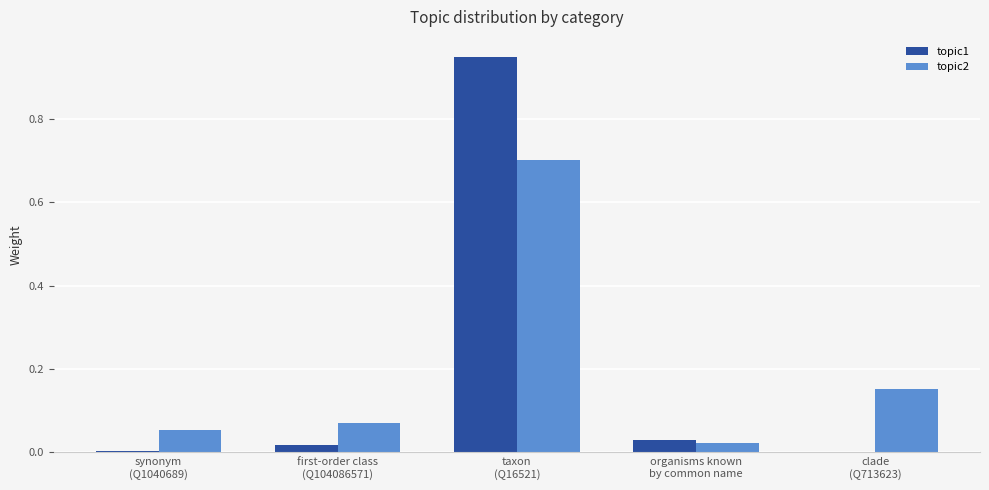

Are the bars horizontal?

No